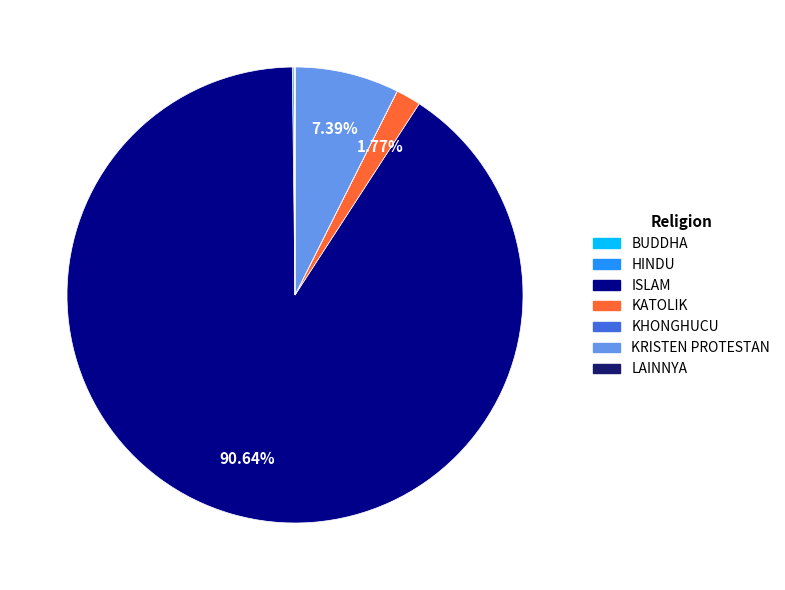

What is the majority slice?

ISLAM